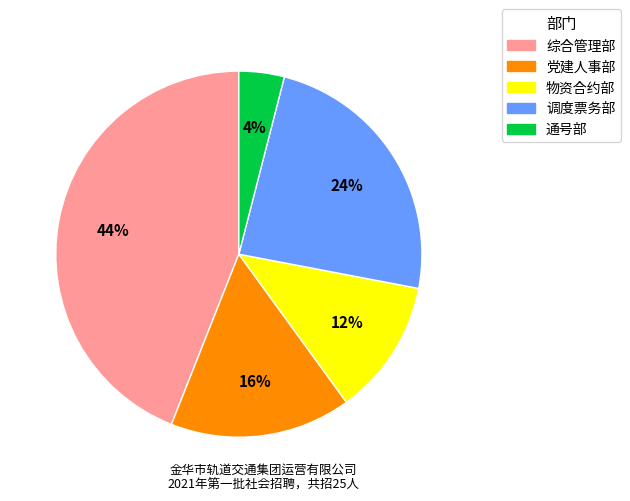

Combined, do 党建人事部 and 调度票务部 account for over 50%?

No